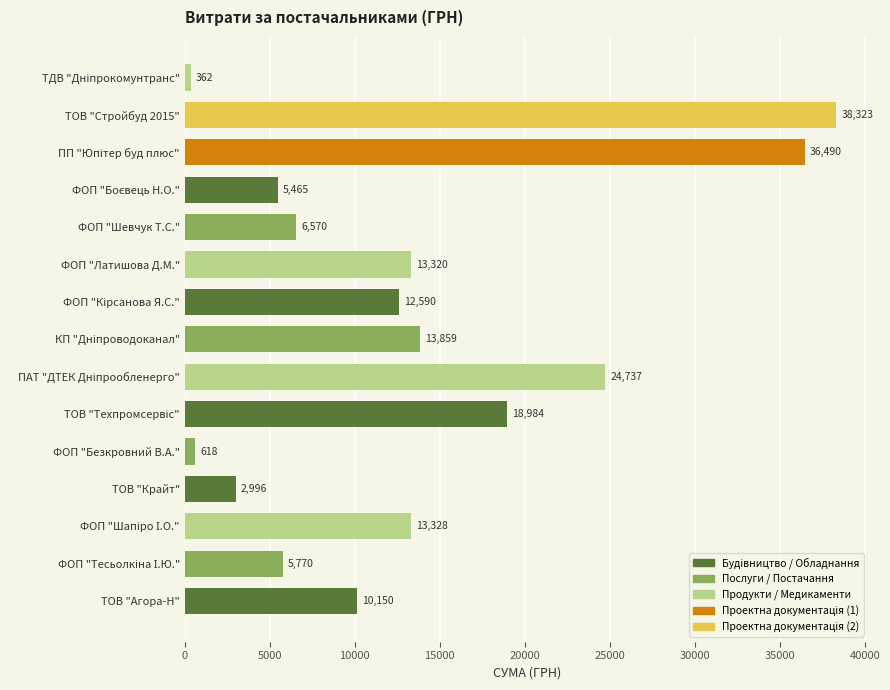

Does the chart contain stacked bars?

No